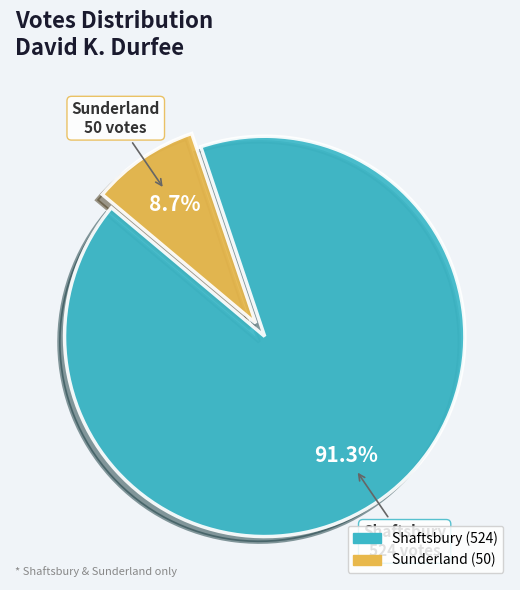

To the nearest percent, what is the average slice percentage?

50%